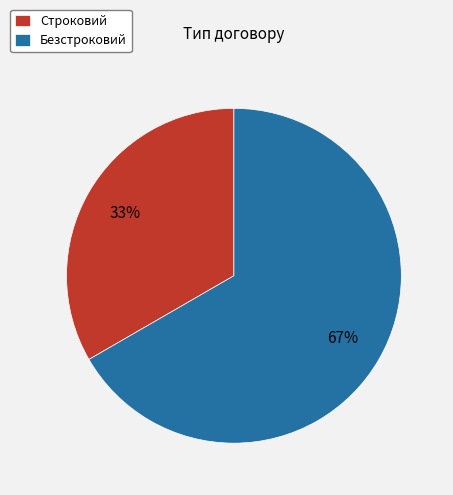

Which slice is the smallest?

Строковий